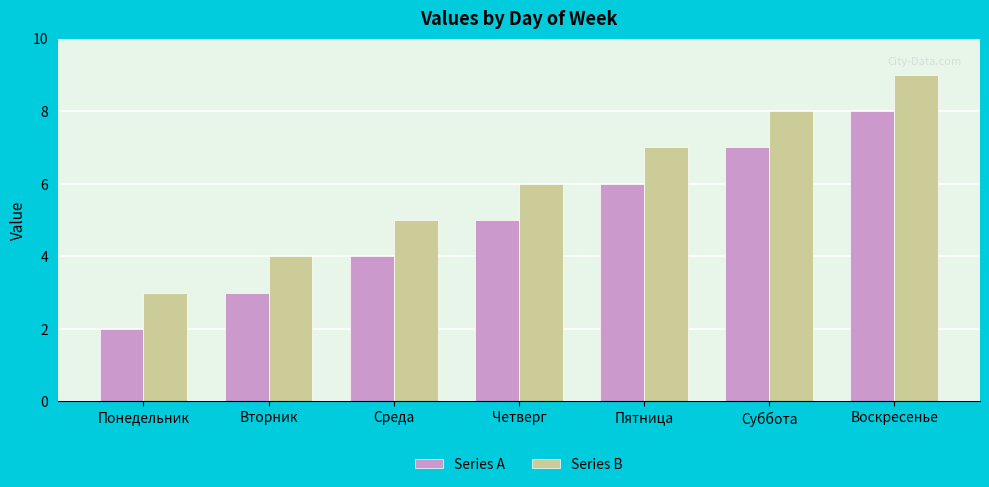

At which label is Series B closest to 6?

Четверг